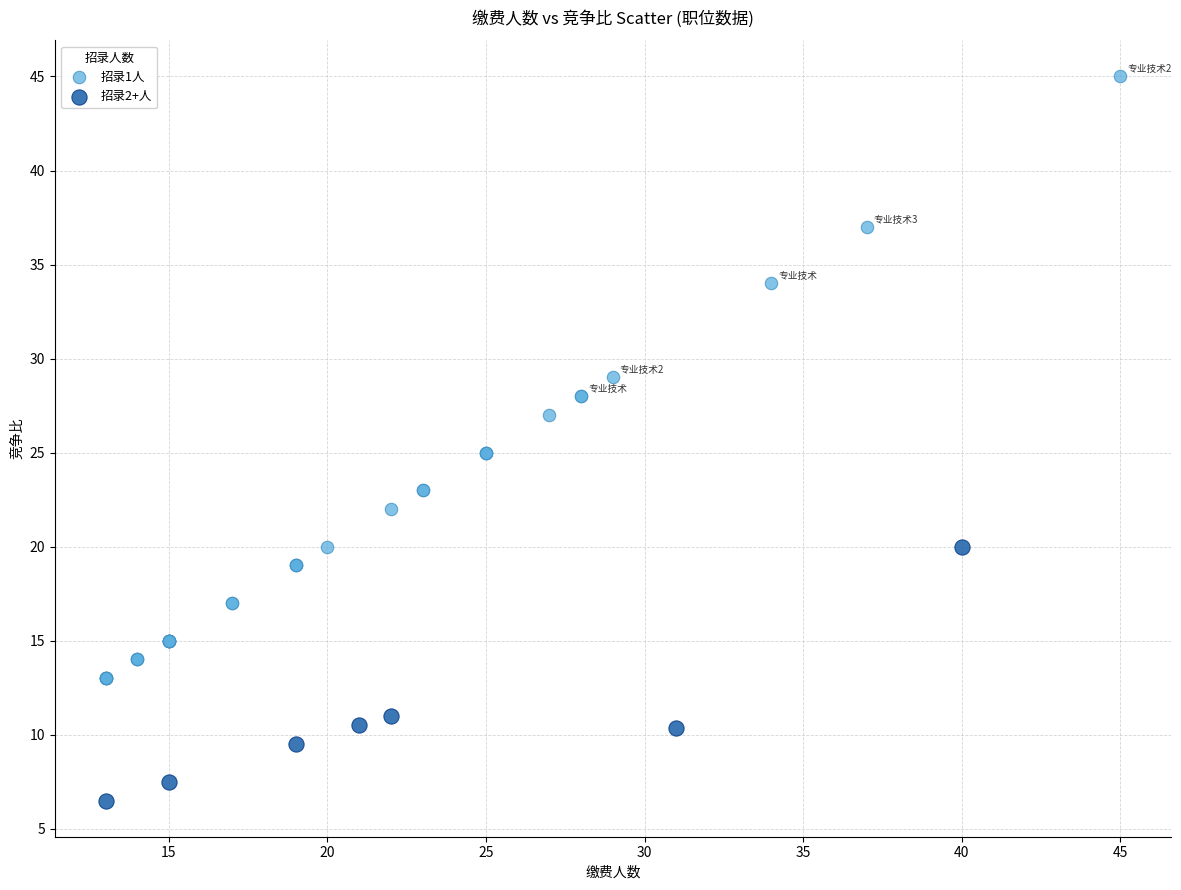

Which series reaches the maximum Y coordinate?

招录1人